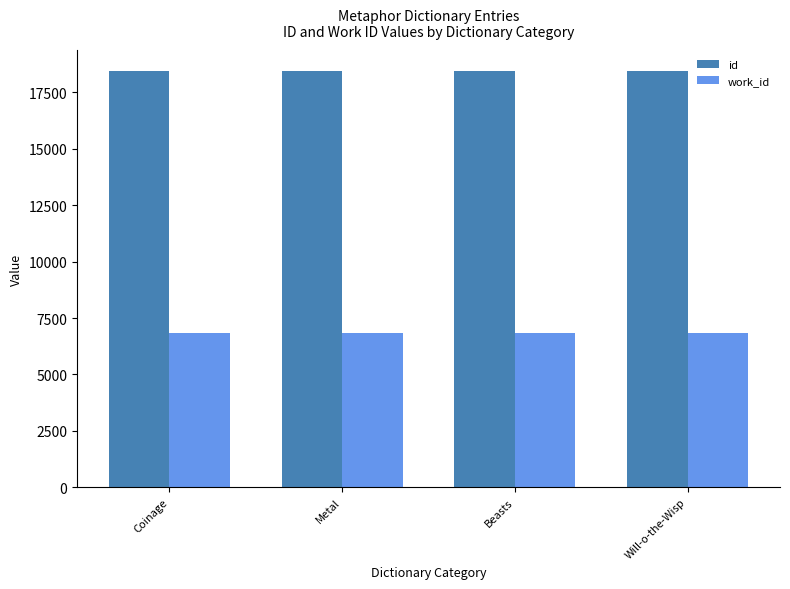

What is the difference between the highest and lowest values at Coinage?

11595